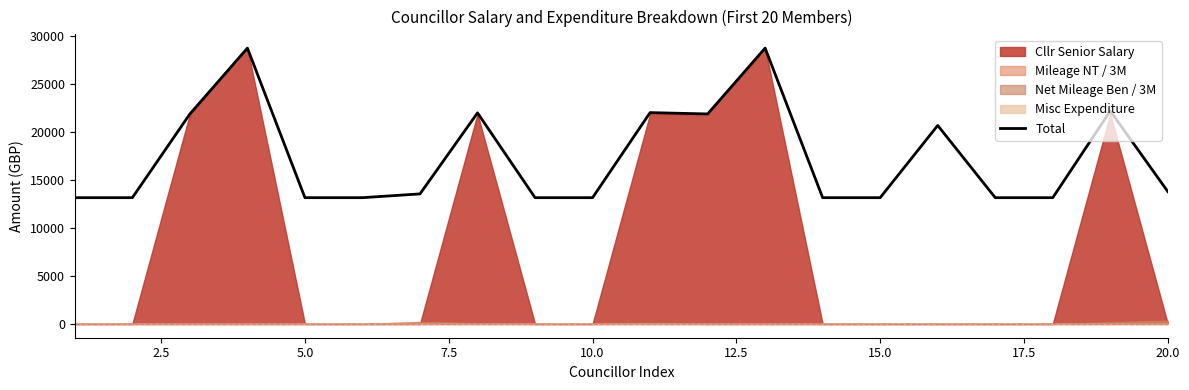

What is the sum of all values?

347514.2